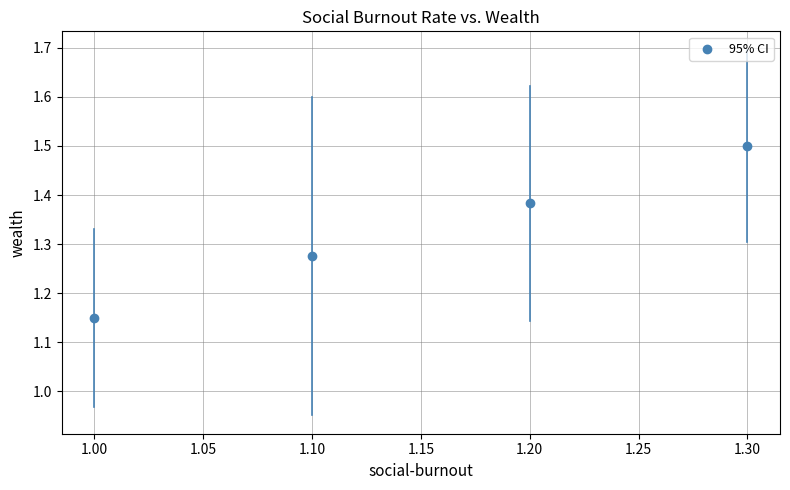

What is the average X value?

1.1